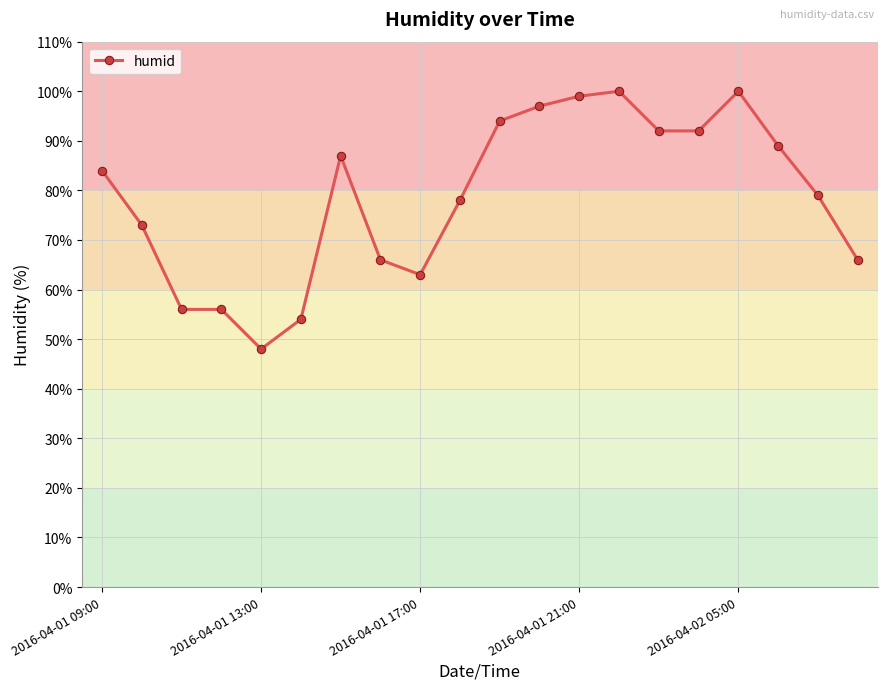

What is the value of the 13th point from the left?

99